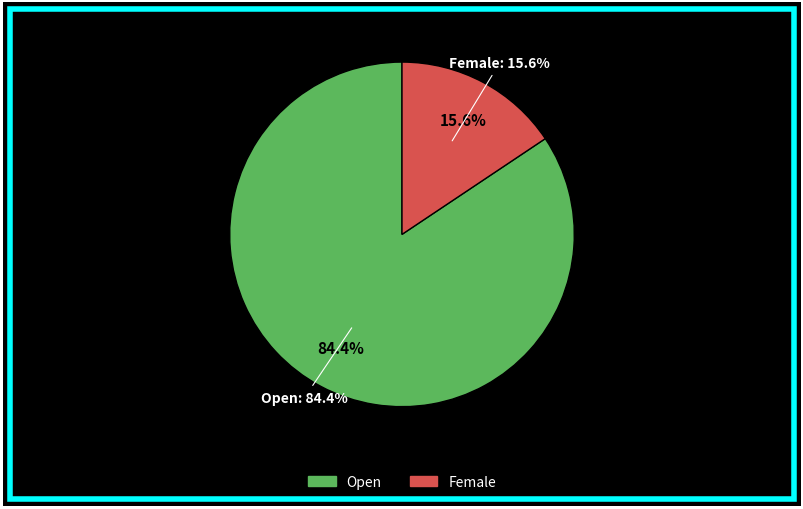

What is the largest slice in the pie chart?

Open